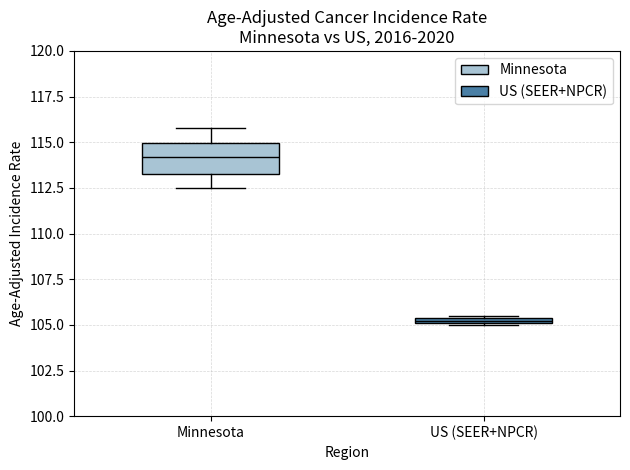

Which box's median line is the lowest?

US (SEER+NPCR)